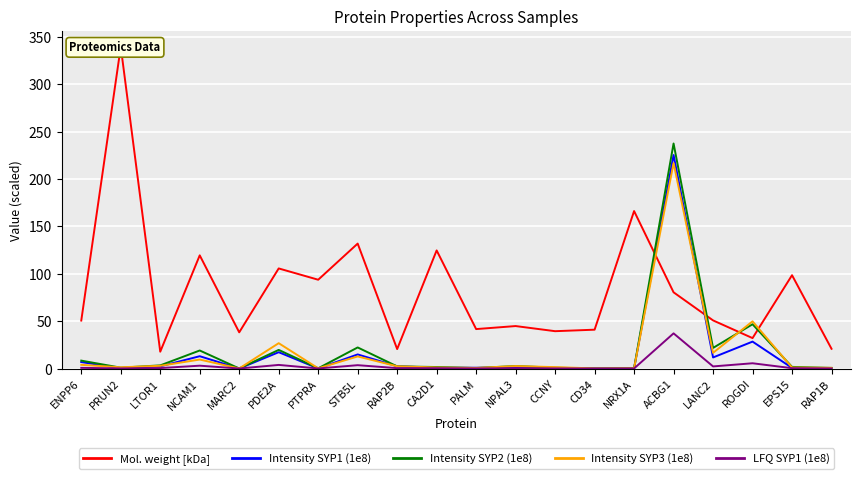

Reading right to left, extract all data points from this chart.

Mol. weight [kDa]: 20.8	98.5	32.1	50.8	80.4	166.2	41.0	39.4	44.8	41.6	124.6	20.5	131.8	93.7	105.6	38.2	119.4	17.7	339.5	50.6
Intensity SYP1 (1e8): 0.4	0.7	28.4	11.7	225.3	0.1	0.1	0.5	1.5	0.8	0.9	2.4	14.9	0.1	17.2	0.0	13.0	2.3	0.4	6.8
Intensity SYP2 (1e8): 0.7	1.7	46.7	21.7	237.5	0.3	0.0	0.9	2.7	0.5	1.6	2.3	22.2	0.2	19.7	0.1	19.0	3.3	0.9	8.3
Intensity SYP3 (1e8): 0.7	1.0	49.8	16.6	216.8	0.2	0.1	1.5	2.6	0.6	1.1	2.4	12.8	0.2	26.7	0.1	9.5	2.9	1.3	3.9
LFQ SYP1 (1e8): 0.1	0.4	5.5	2.2	37.1	0.1	0.0	0.1	0.3	0.1	0.3	0.4	3.5	0.1	3.8	0.0	3.0	0.5	0.1	0.7